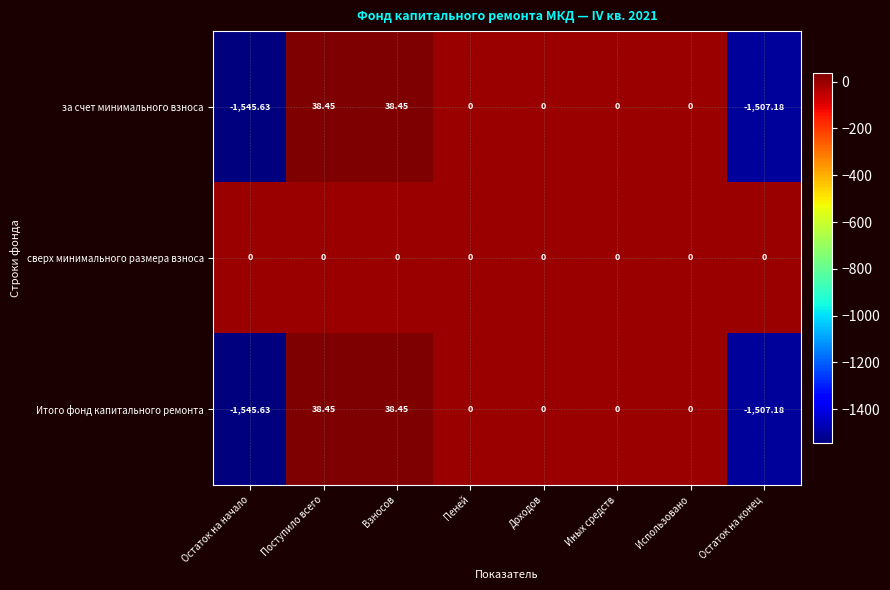

What is the spread (max minus min) of values at Поступило всего?

38.5